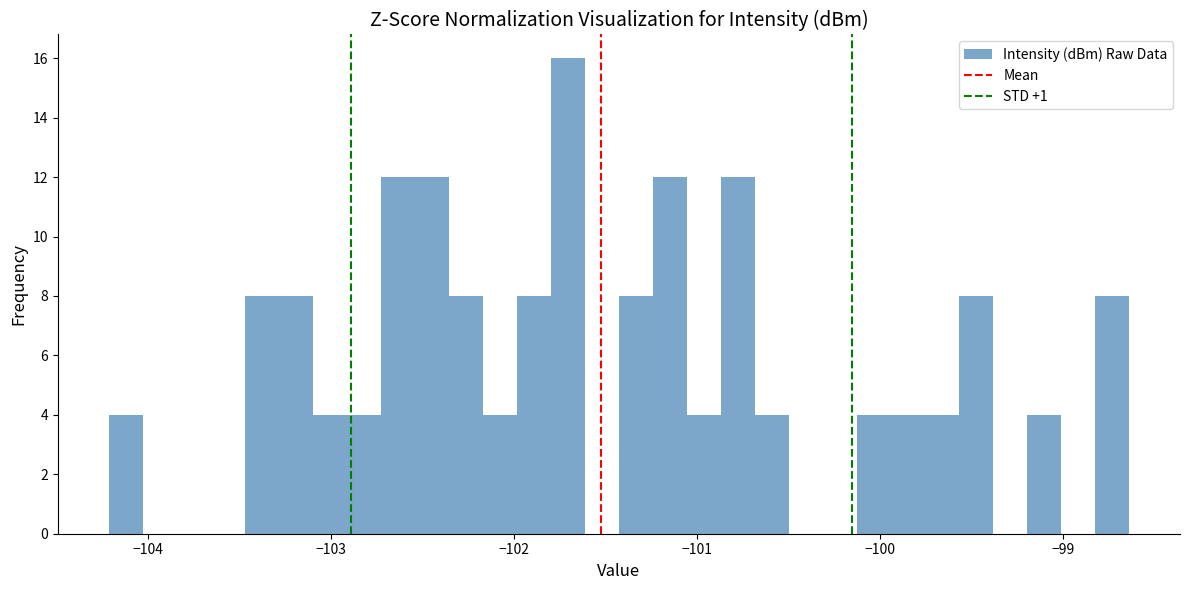

Read against the x-axis, roughly where is the centre of the tallest bar?

-101.7